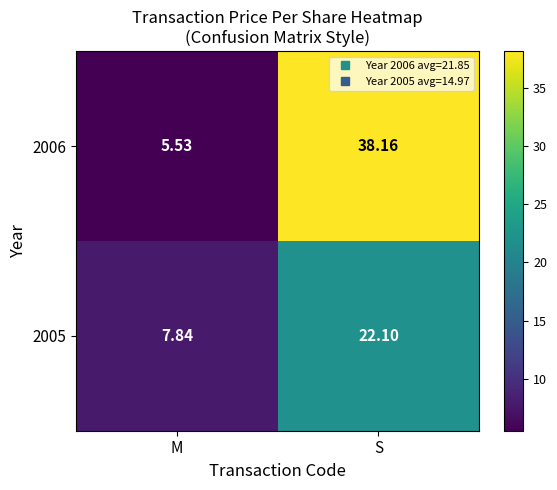

At which label does 2006 reach its peak?

S